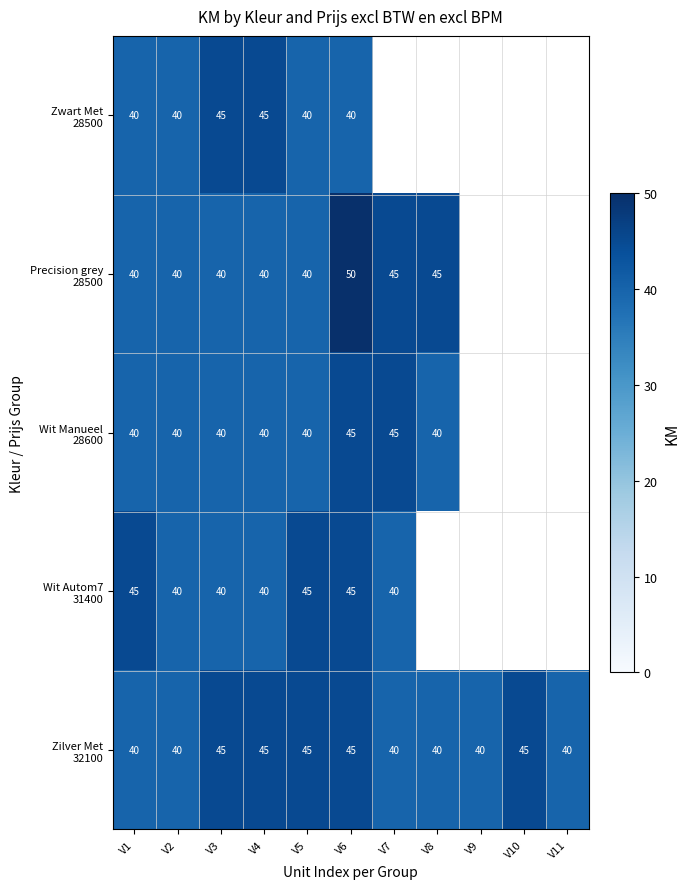

What is the total value across all series at V6?

225